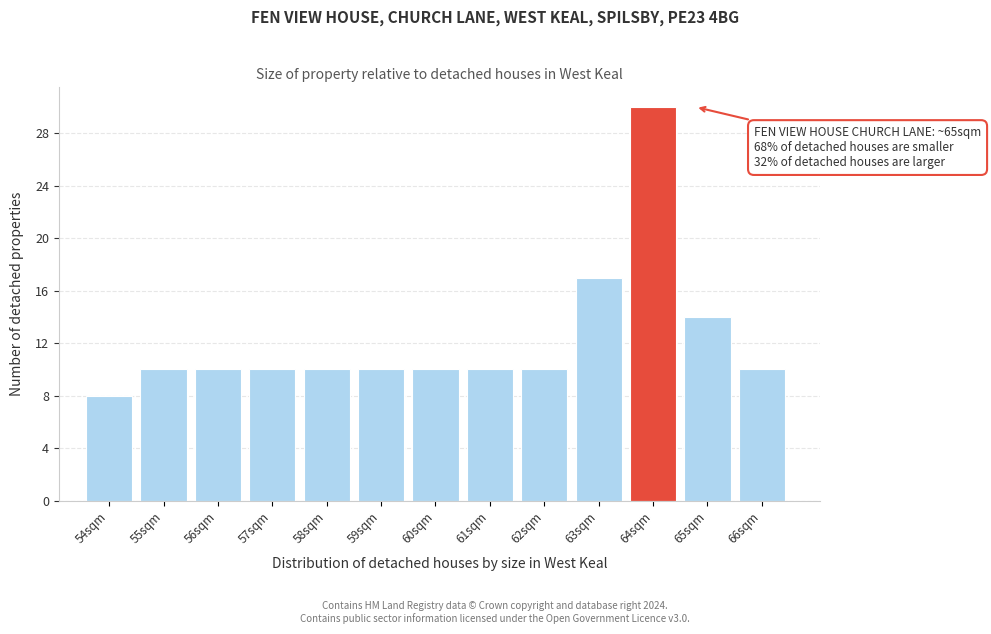

Reading left to right, what are all the values shown in this chart?

8	10	10	10	10	10	10	10	10	17	30	14	10